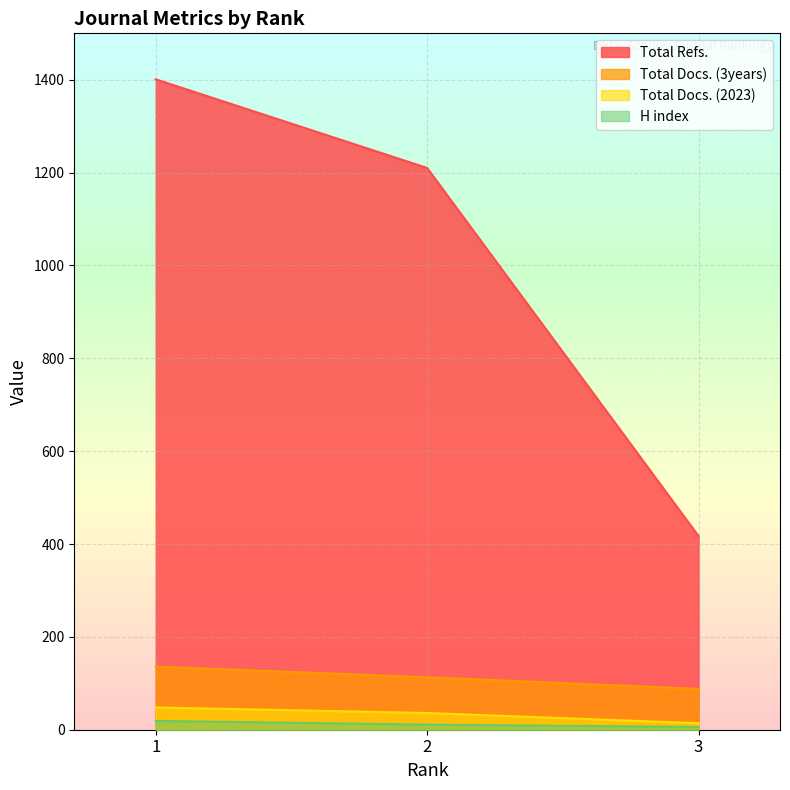

List the series in order of their peak value, highest first.

Total Refs., Total Docs. (3years), Total Docs. (2023), H index